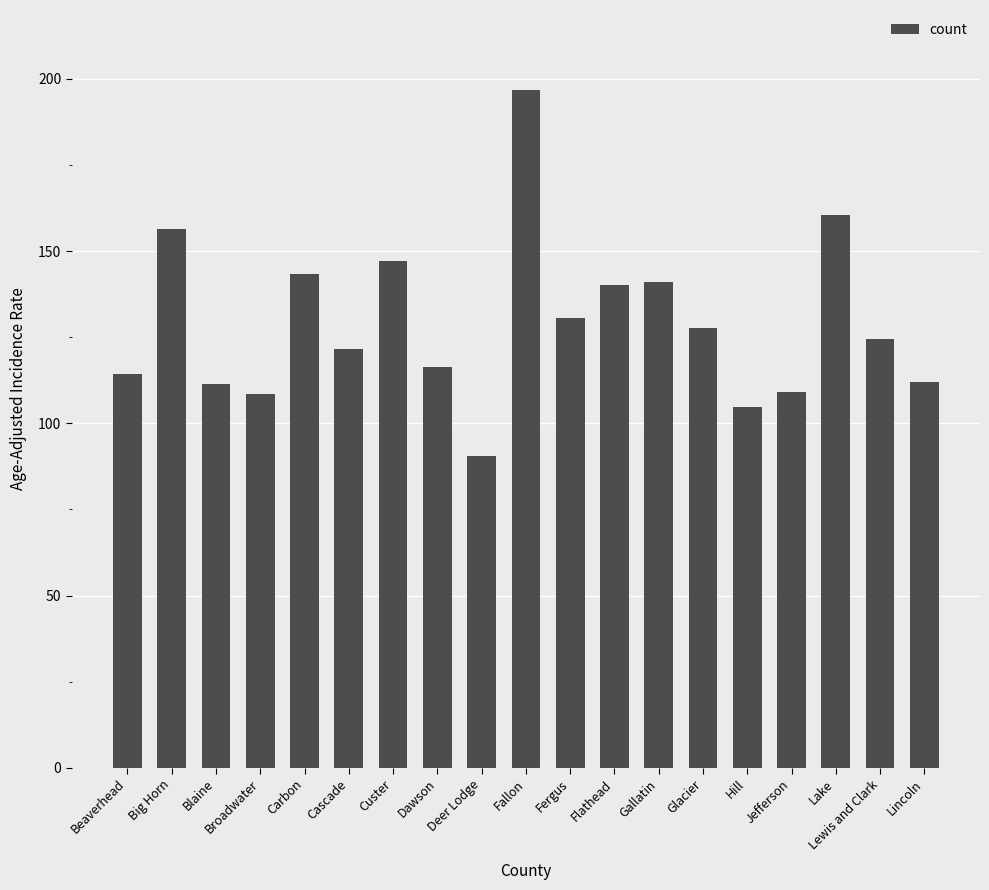

What position from the right is Blaine?

17